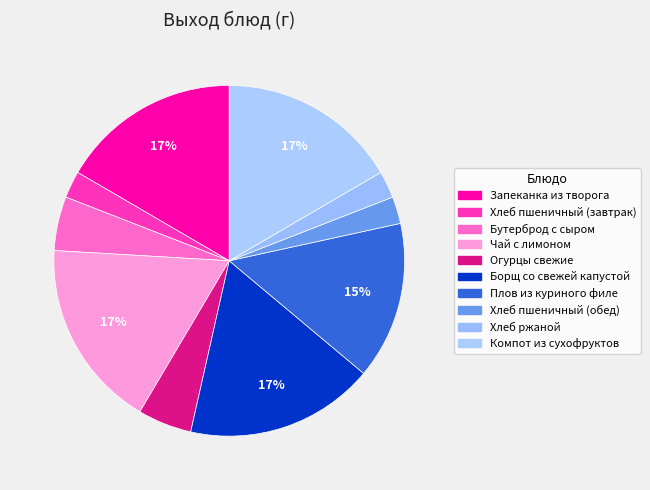

What portion of the pie excludes Запеканка из творога?

83.4%